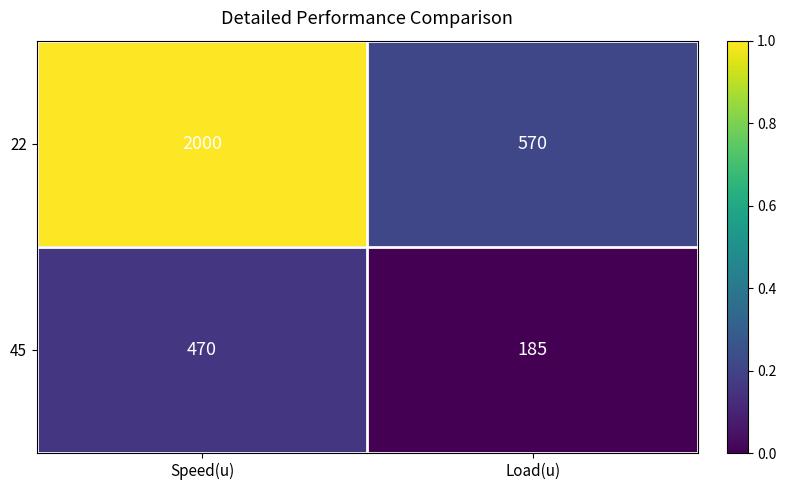

Between Speed(u) and Load(u), which series saw the biggest shift?

22